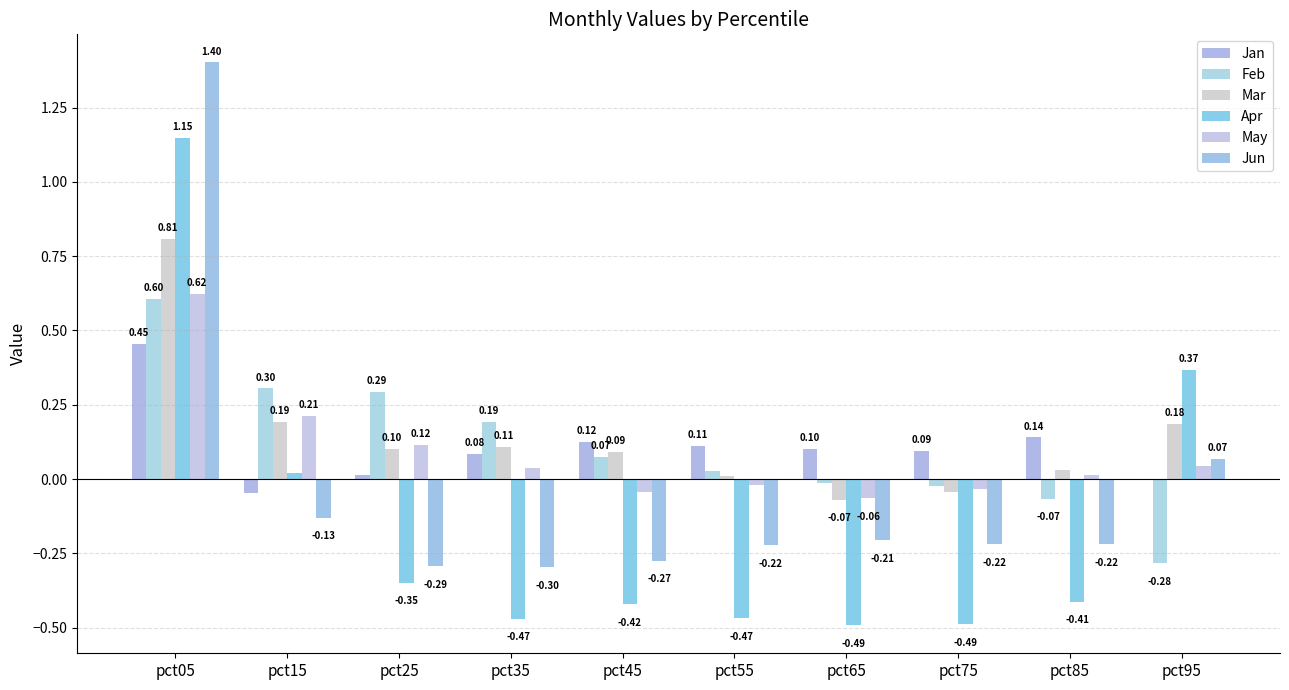

How many values in the Jan series exceed 0?

8